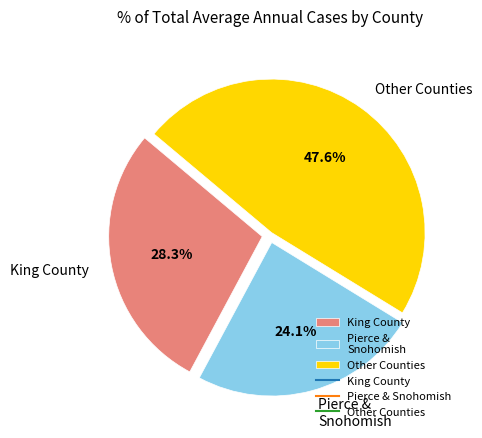

Which has a higher value, King County or Pierce & Snohomish?

King County